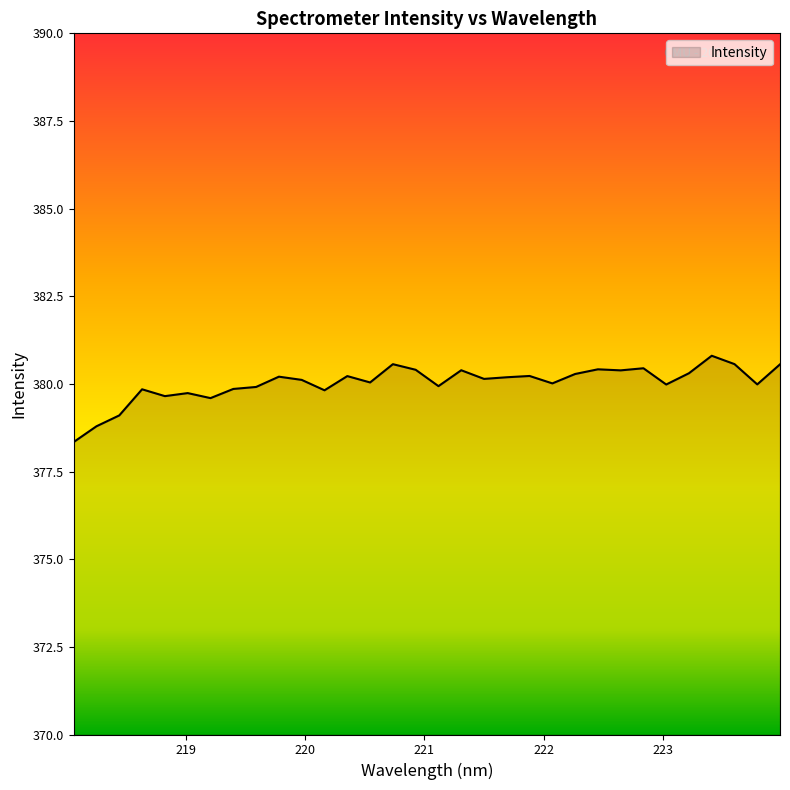

What is the difference between the maximum and minimum values?

2.5